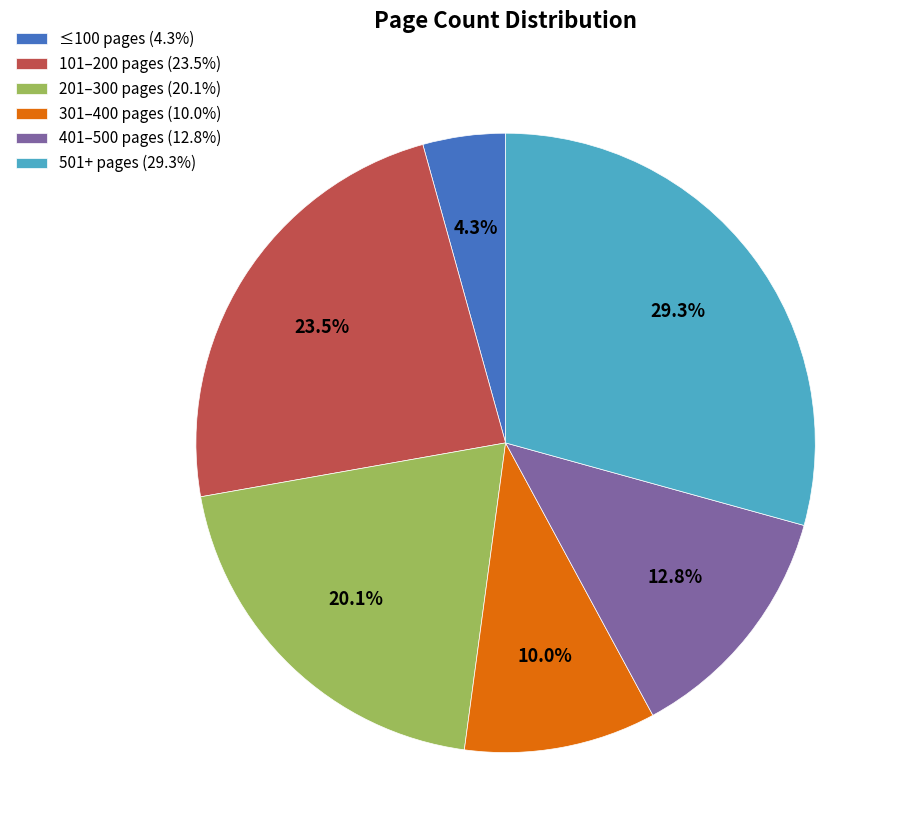

What is the total percentage of 101–200 pages (23.5%) and ≤100 pages (4.3%)?

27.8%